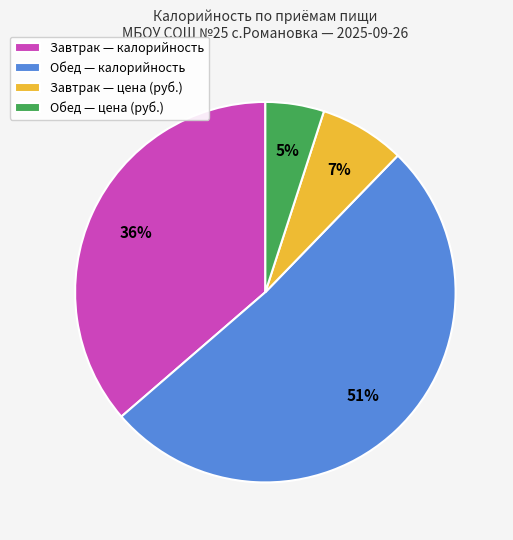

How many segments does this pie chart have?

4